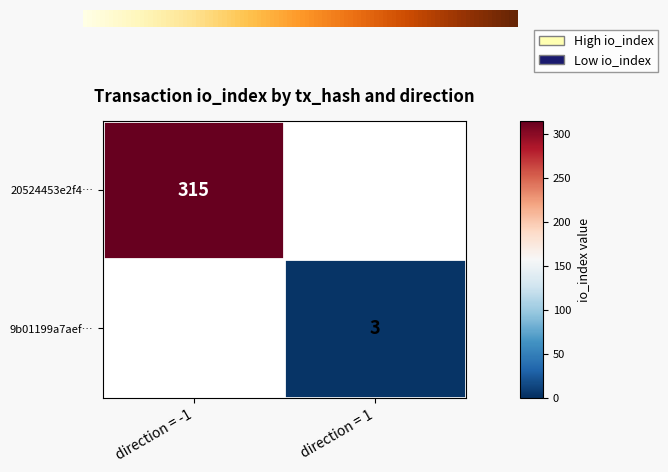

At which category does the chart reach its peak across all series?

1